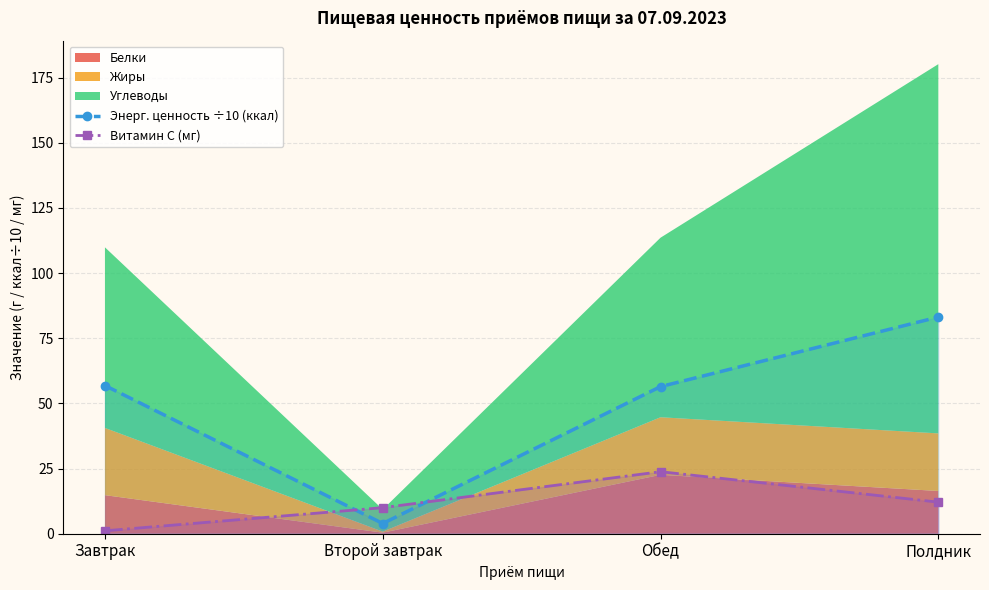

What is the sum of the Витамин C (мг) values at Второй завтрак and Полдник?

22.1